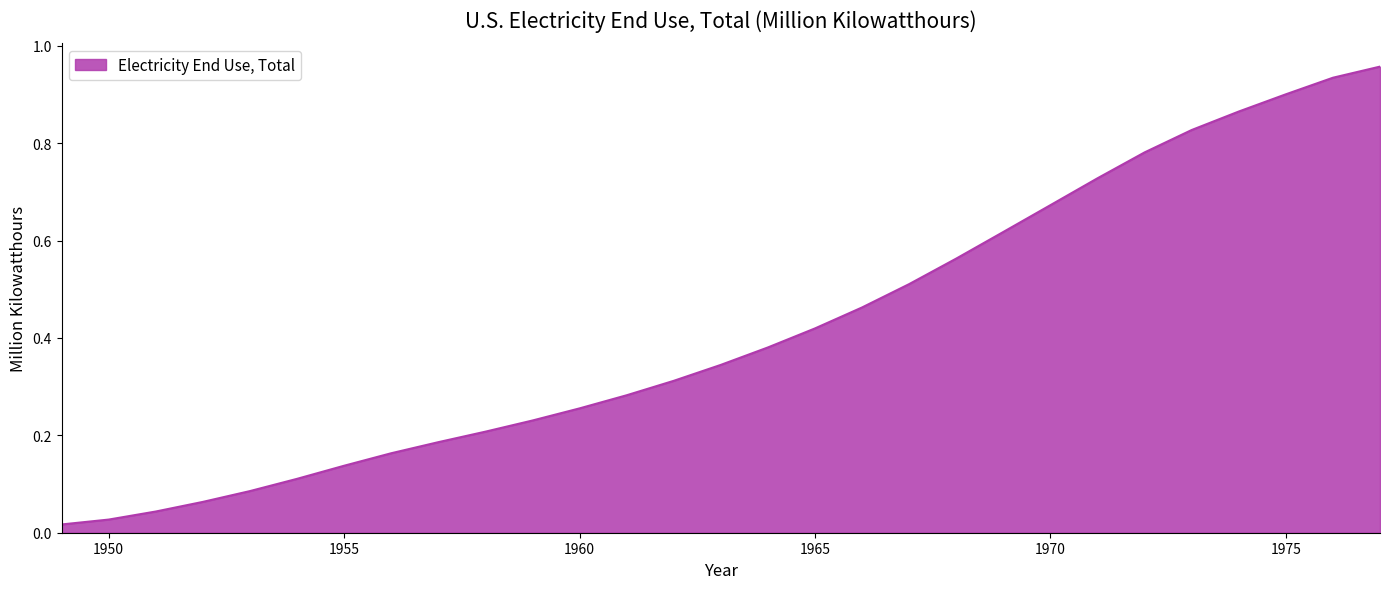

Does the chart have visible grid lines?

No